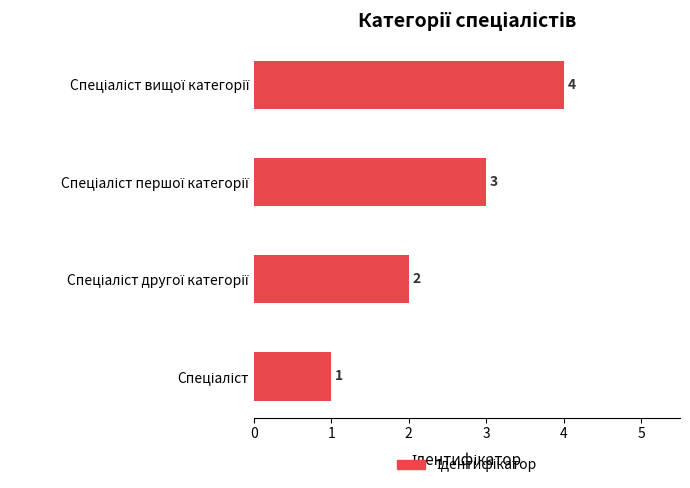

What is the difference between the maximum and minimum values?

3